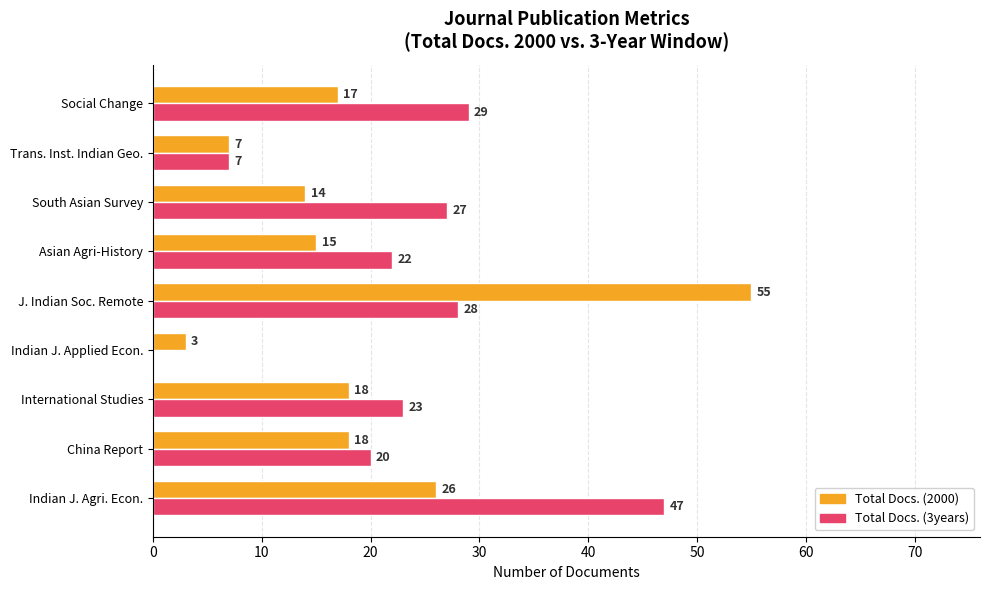

Which series changed the most between International Studies and J. Indian Soc. Remote?

Total Docs. (2000)